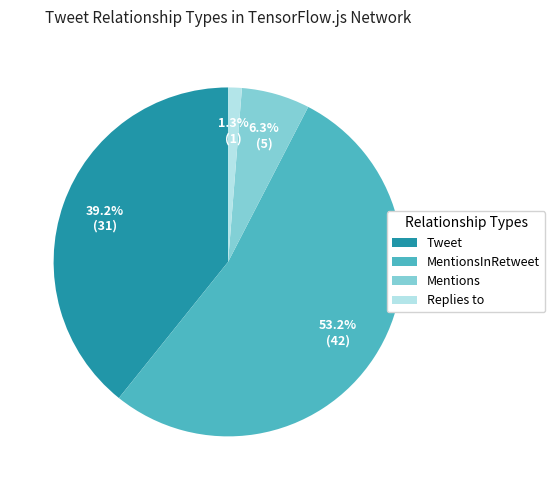

Which category has the biggest portion of the pie?

MentionsInRetweet